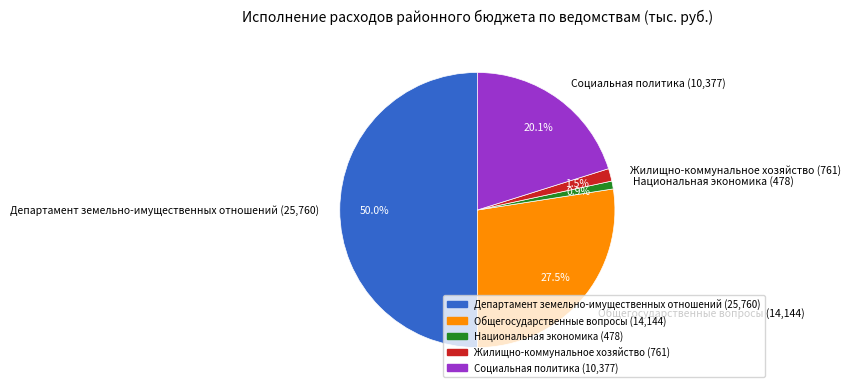

Which category has the smallest portion of the pie?

Национальная экономика